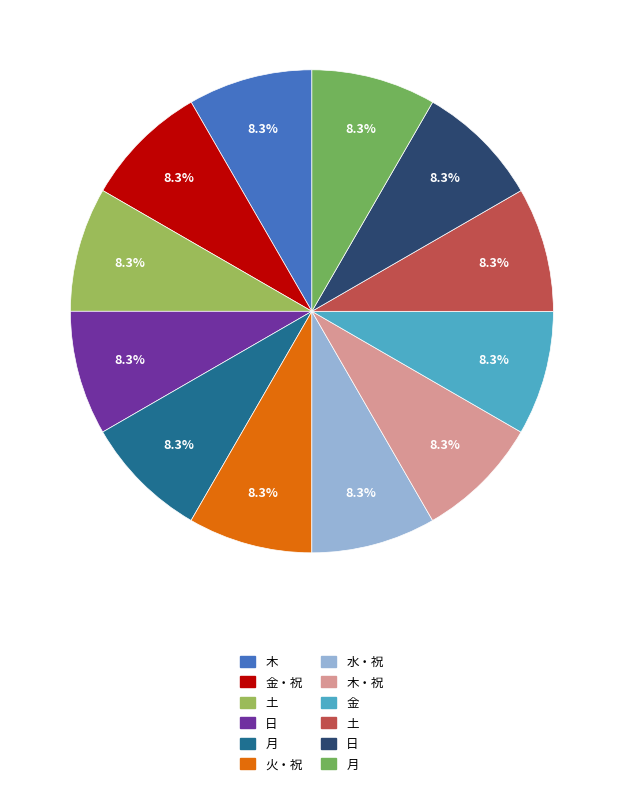

Does any single category account for the majority?

No